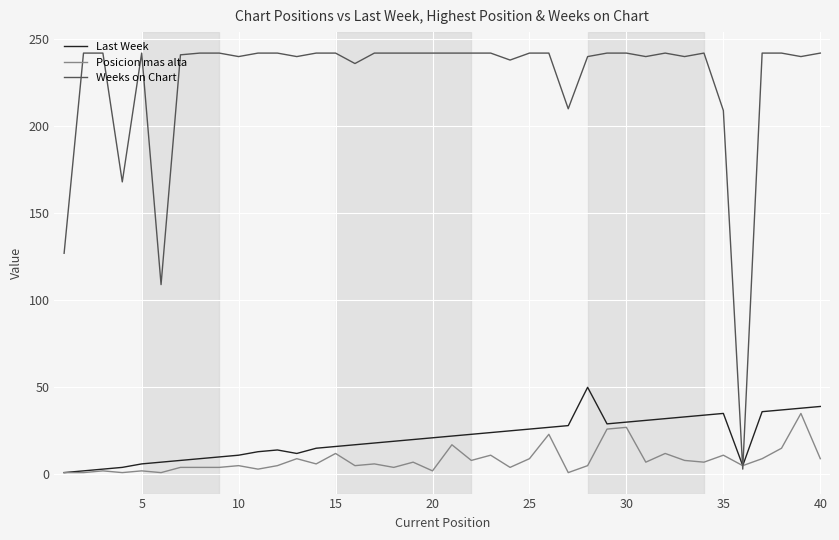

Which series has the largest total across all categories?

Weeks on Chart